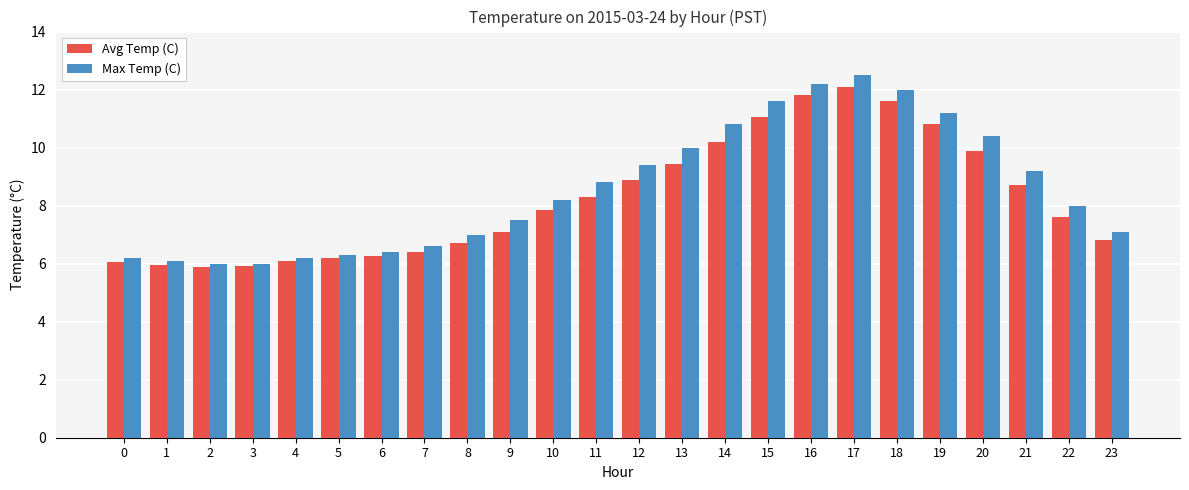

Is the value of Avg Temp (C) at 13 greater than the value of Max Temp (C) at 23?

Yes